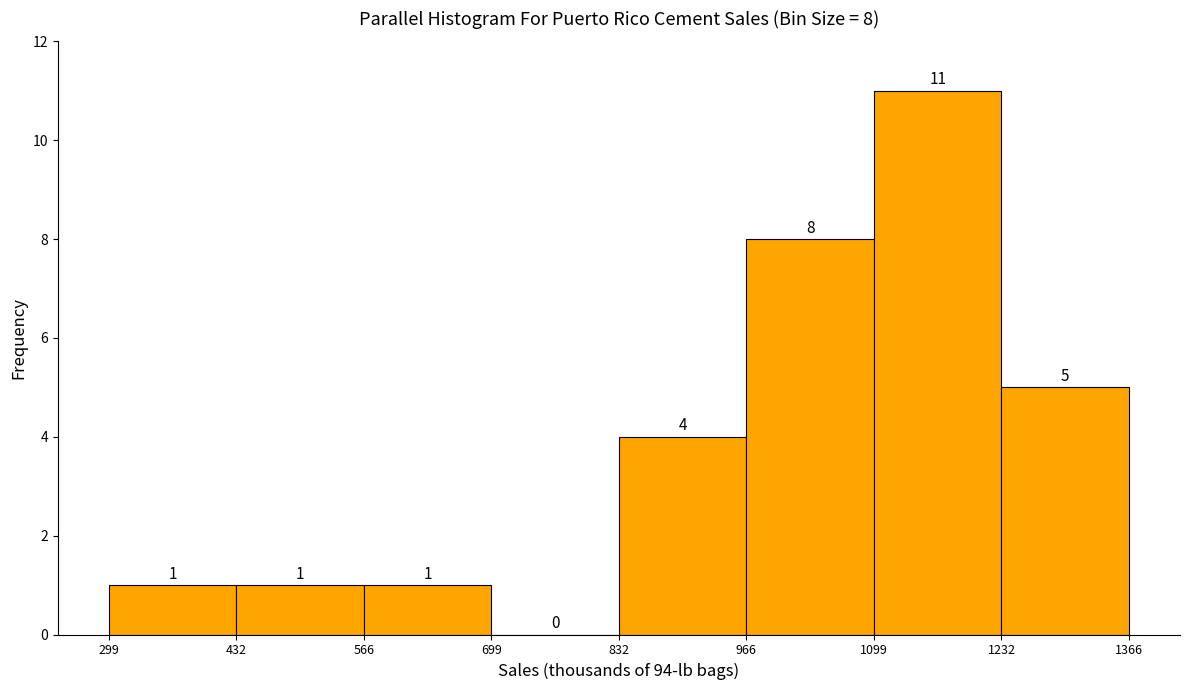

Which range on the x-axis has the tallest bar?

1099 to 1232